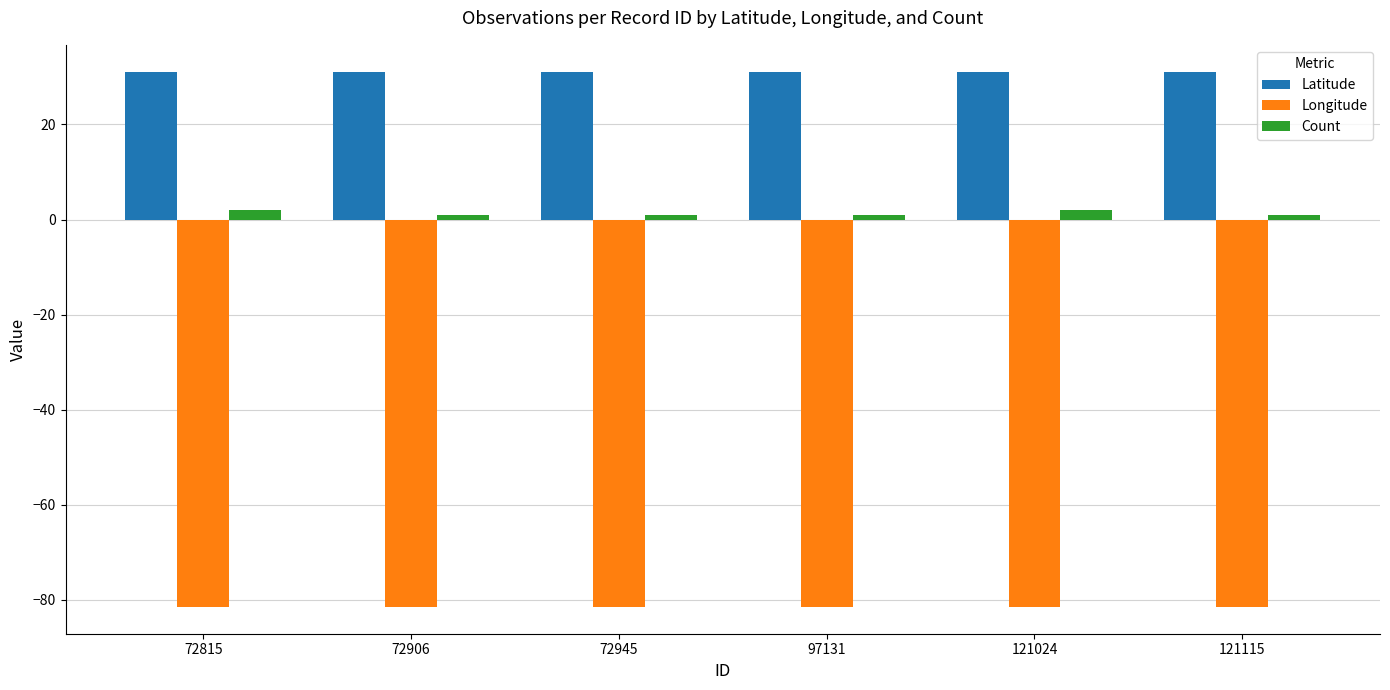

Which series has the largest total across all categories?

Latitude